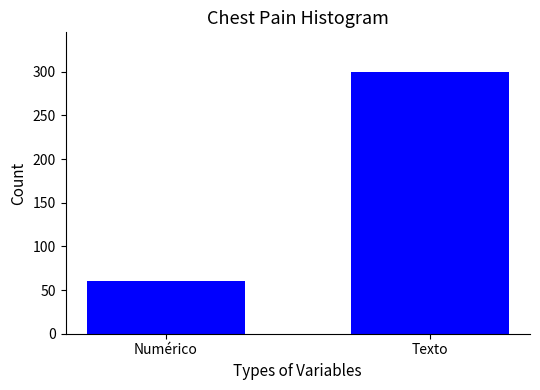

The chart shows a value of 89 at Numérico. True or false?

False